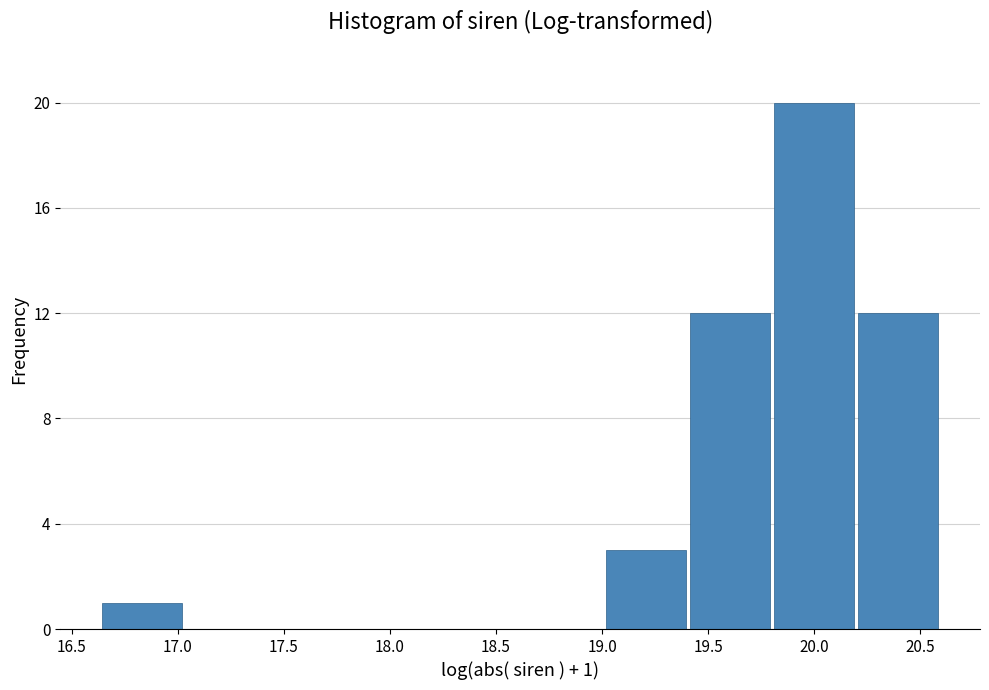

Which range on the x-axis has the tallest bar?

19.80 to 20.20